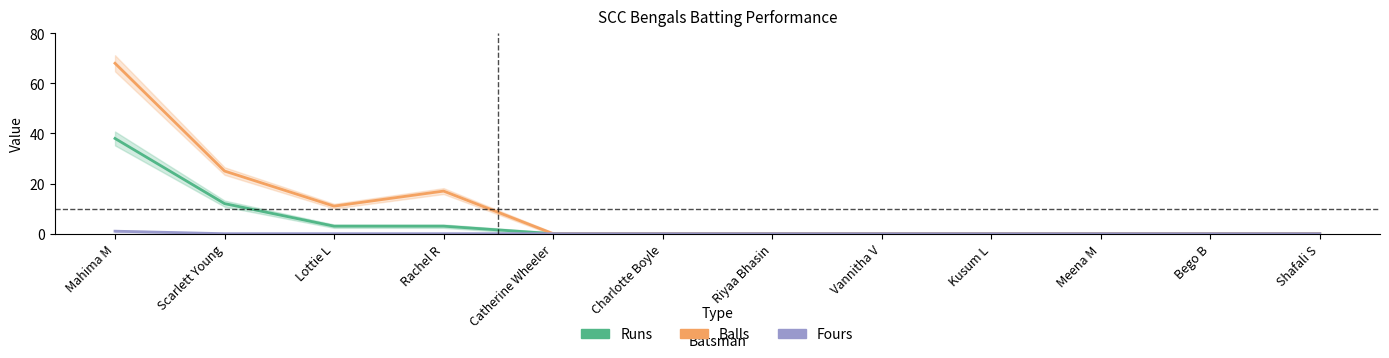

What is the difference between the maximum and minimum values in the Balls series?

68